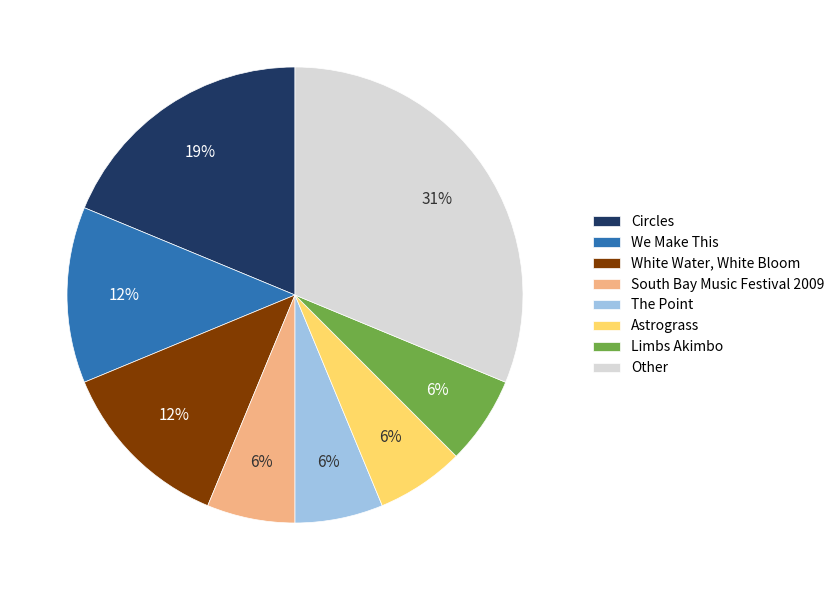

Do The Point and Other together represent more than half of the pie?

No